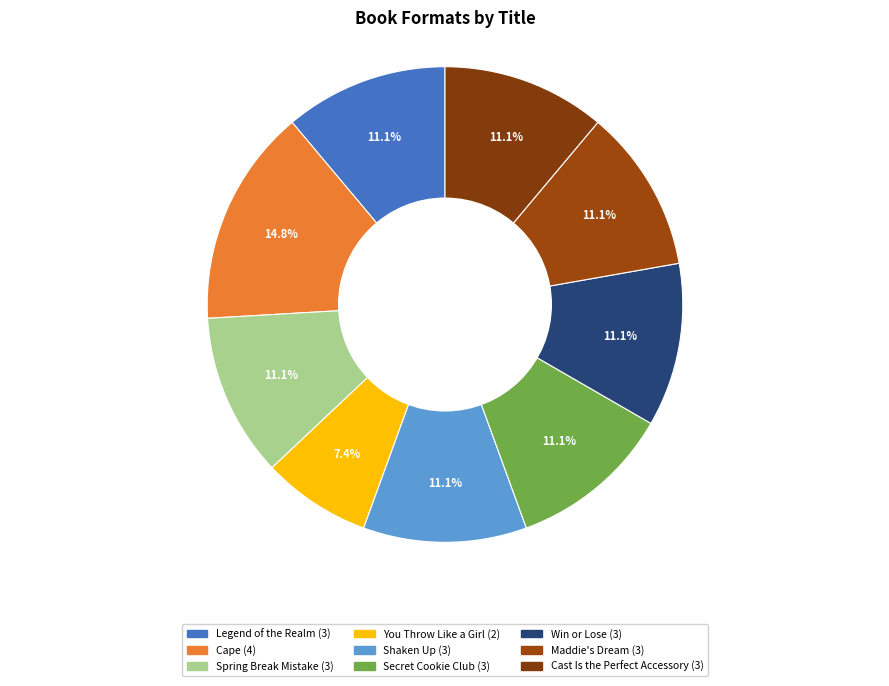

What is the ratio of the value at Shaken Up to the value at Spring Break Mistake?

1.0